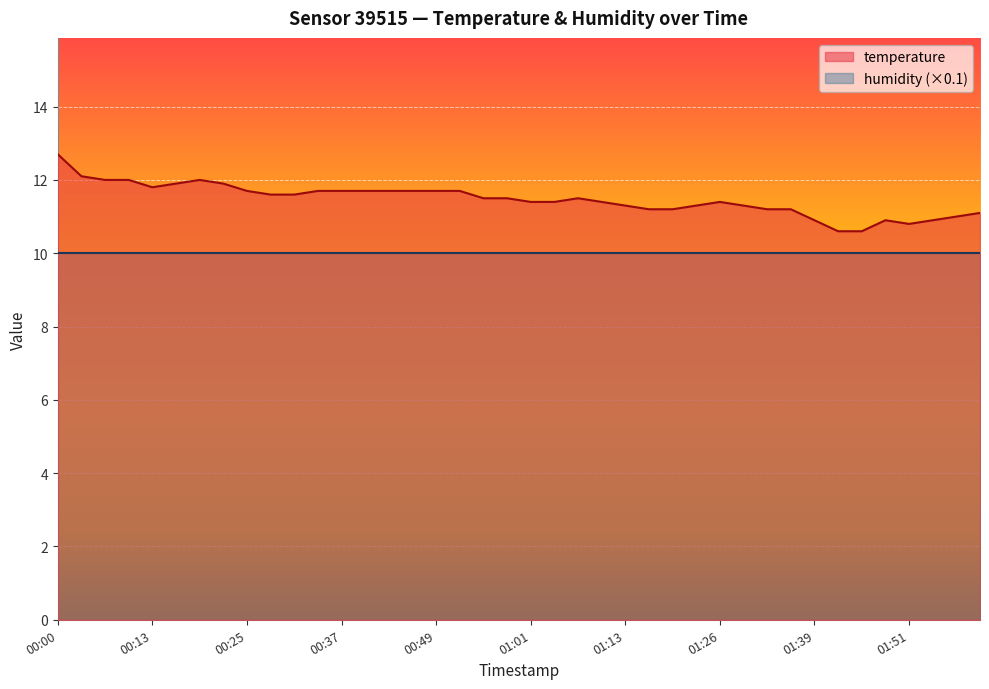

Rank the categories by value from highest to lowest.

00:00, 00:03, 00:07, 00:10, 00:19, 00:16, 00:22, 00:13, 00:25, 00:34, 00:37, 00:40, 00:43, 00:46, 00:49, 00:52, 00:28, 00:31, 00:55, 00:58, 01:07, 01:01, 01:04, 01:10, 01:26, 01:13, 01:23, 01:30, 01:16, 01:20, 01:33, 01:36, 02:00, 01:57, 01:39, 01:48, 01:54, 01:51, 01:42, 01:45